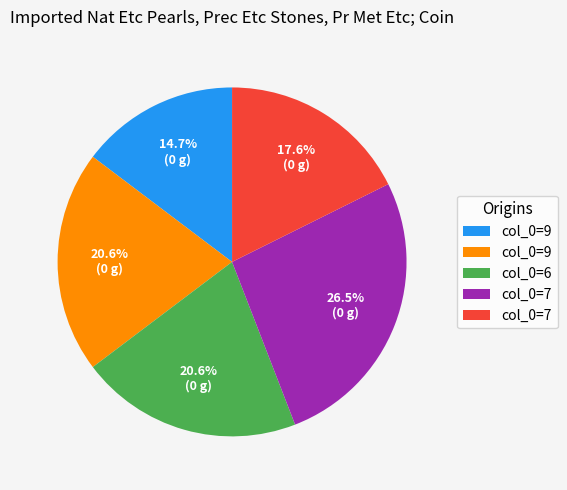

Is there any slice that represents more than half of the pie?

No